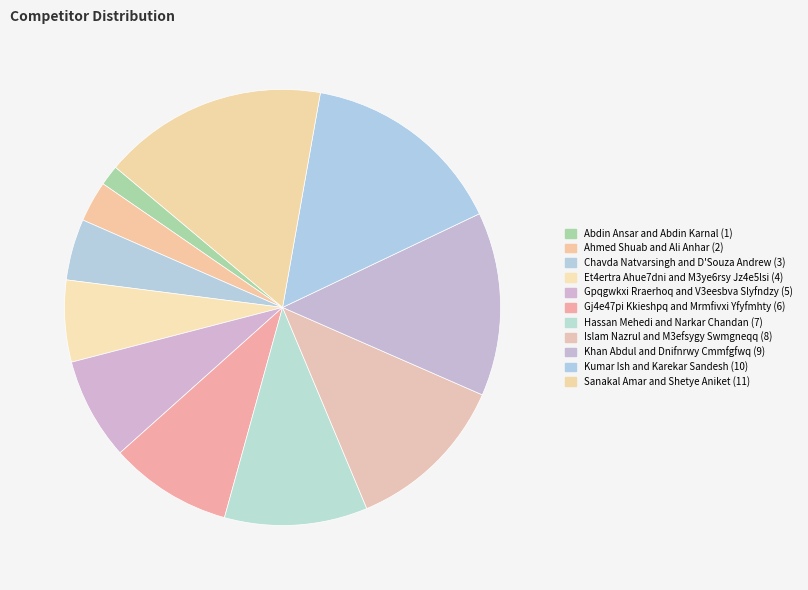

Count the number of slices in the pie.

11